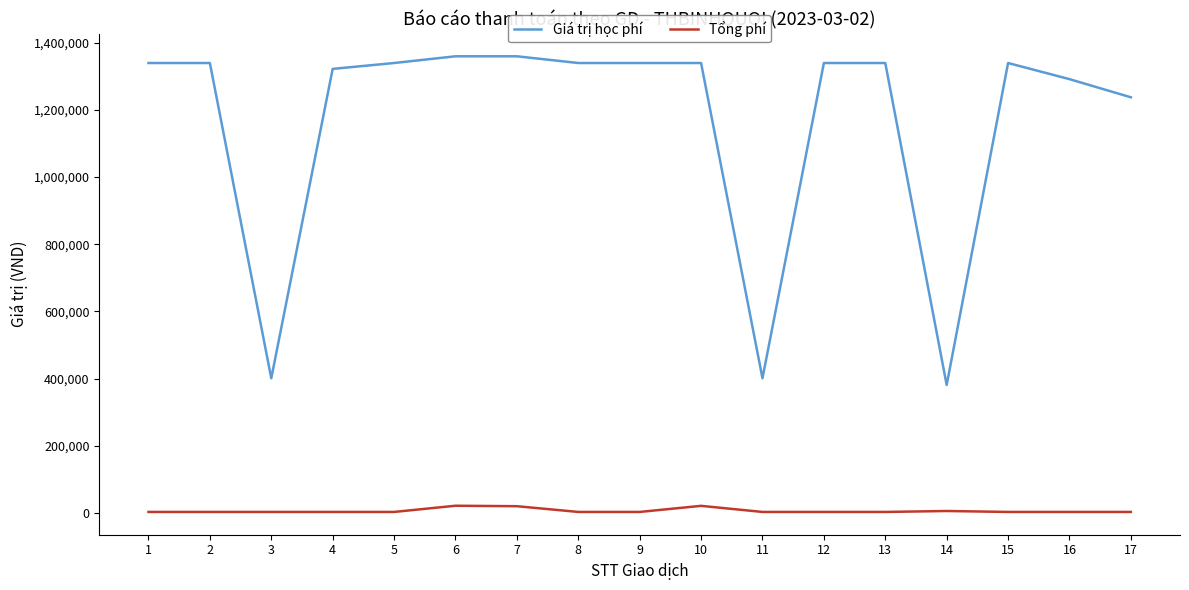

True or false: Tổng phí and Giá trị học phí intersect in this chart.

False